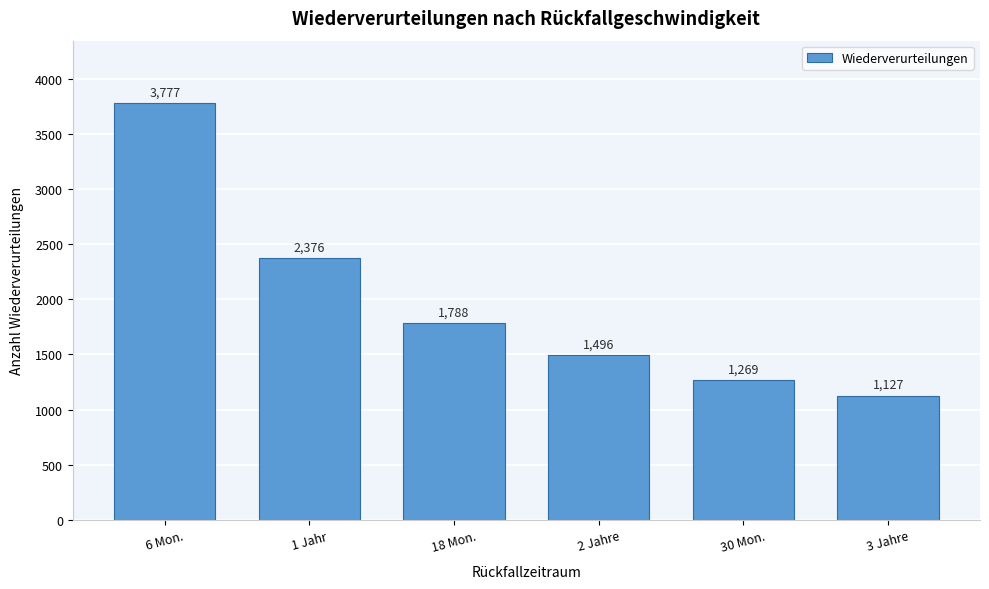

Reading left to right, transcribe all the data shown in this chart.

3777	2376	1788	1496	1269	1127